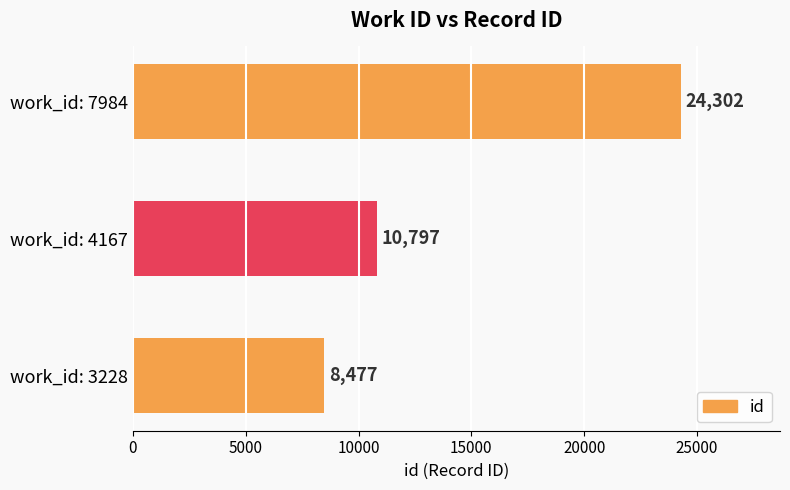

Approximately how many times larger is the value at work_id: 3228 compared to work_id: 7984?

0.3